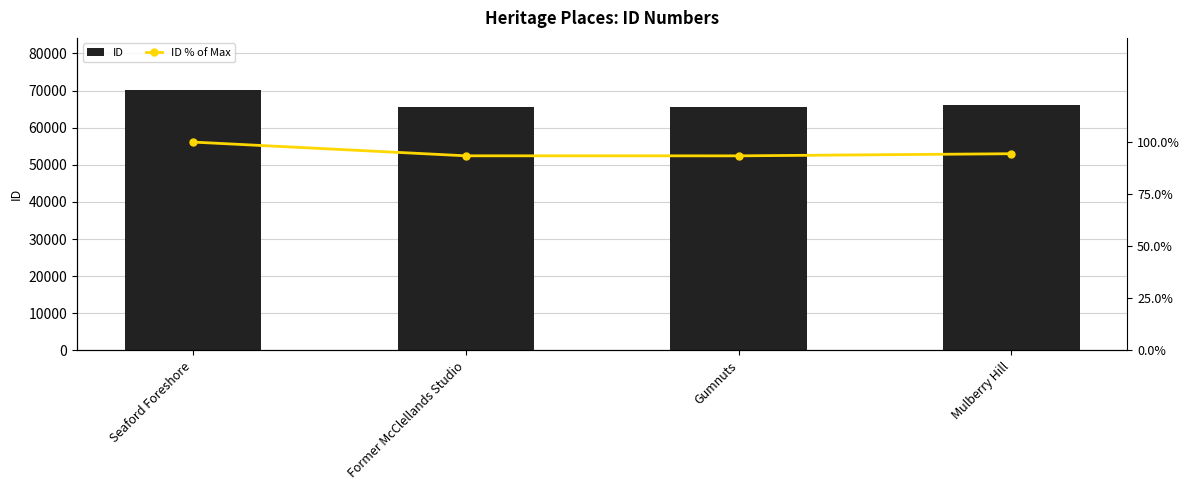

Count the number of data series in this chart.

2